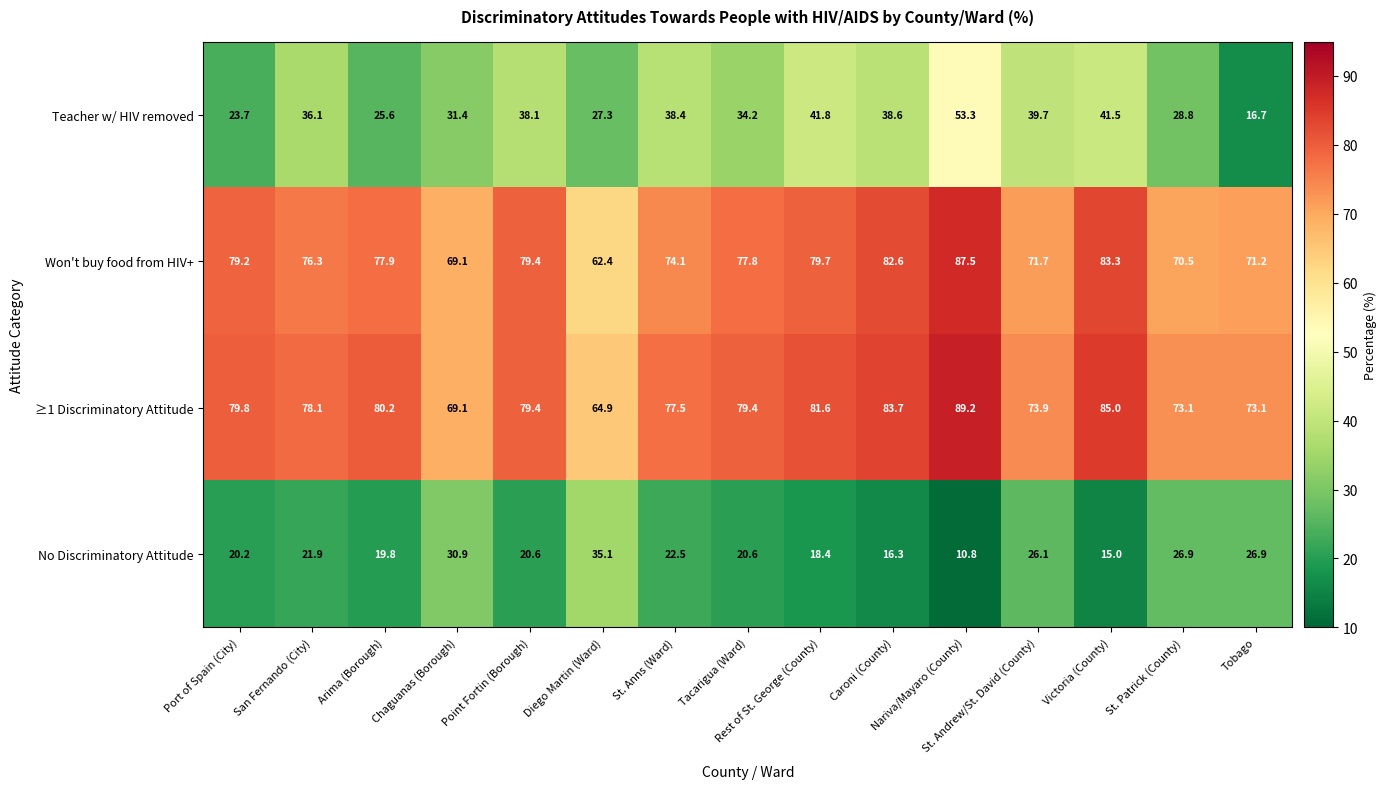

Which series has the largest total across all categories?

≥1 Discriminatory Attitude